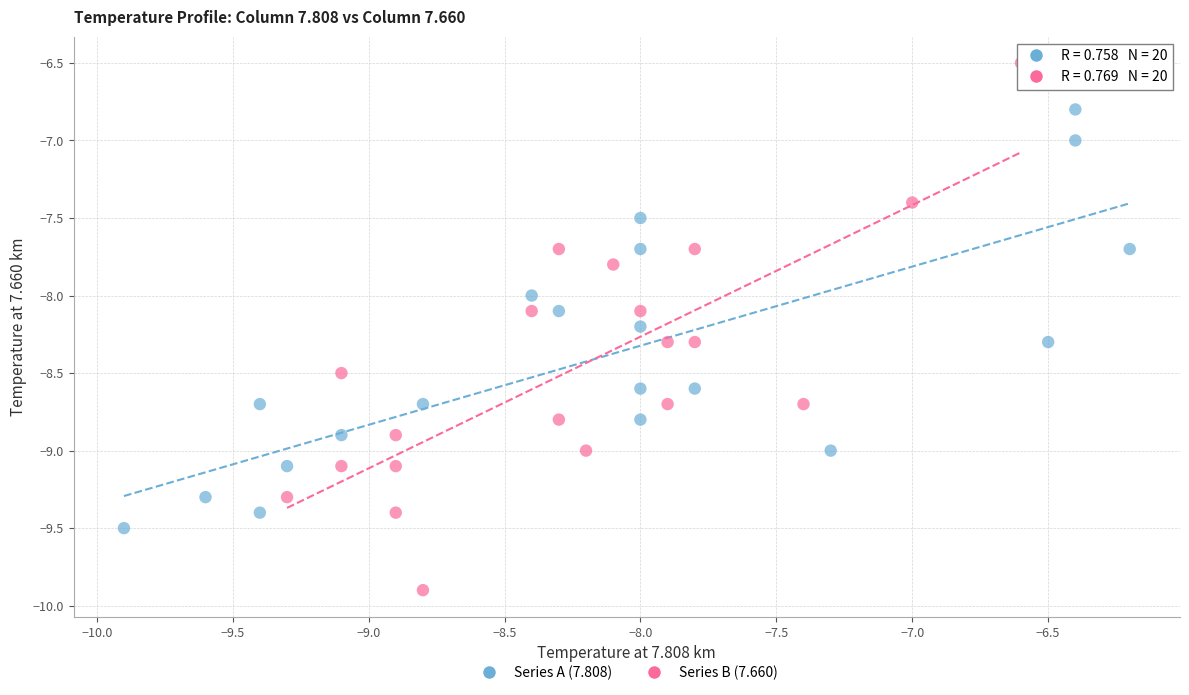

Which series contains the highest Y value?

Series B (7.660)